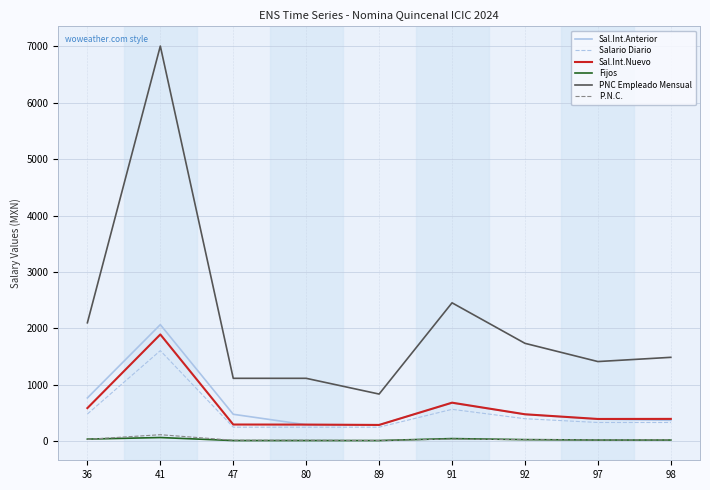

What is the difference between the second highest and second lowest values in the Sal.Int.Nuevo series?

388.5